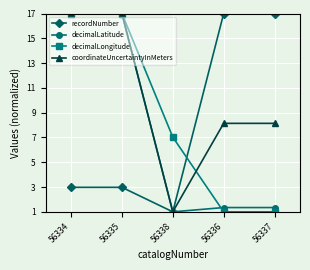

What is the difference between the second highest and second lowest values in the coordinateUncertaintyInMeters series?

8.9